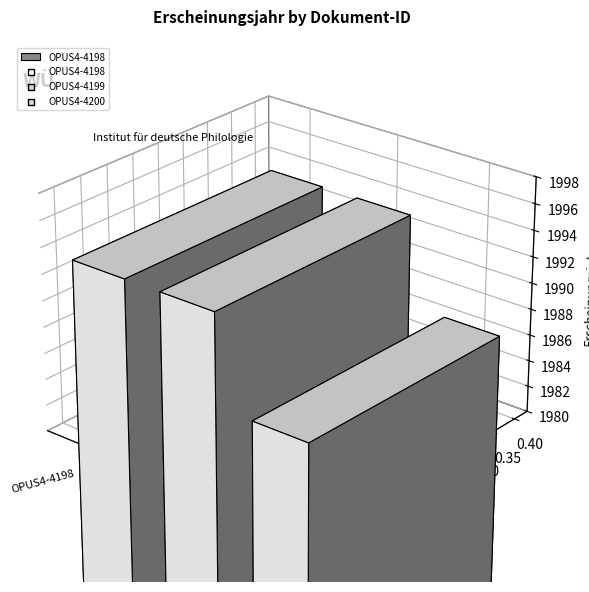

Approximately how many times larger is the value at OPUS4-4200 compared to OPUS4-4198?

1.0